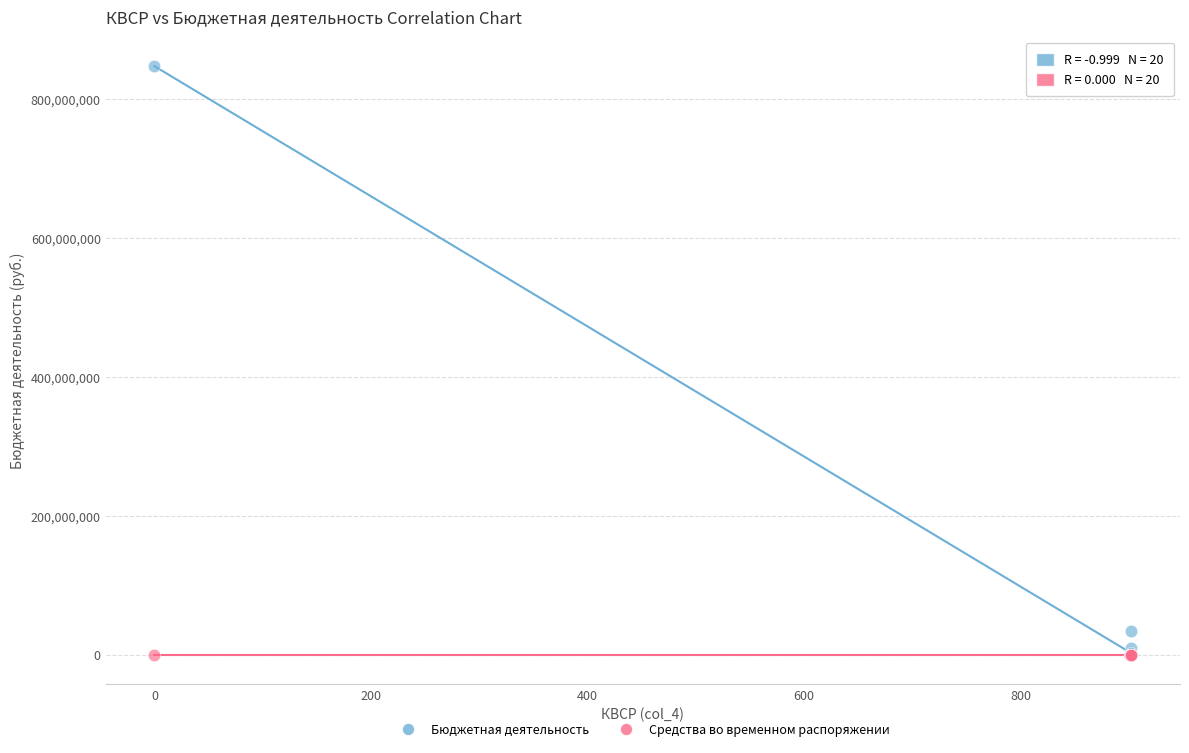

In the Бюджетная деятельность series, what Y value is closest to 423685732?

35294526.1